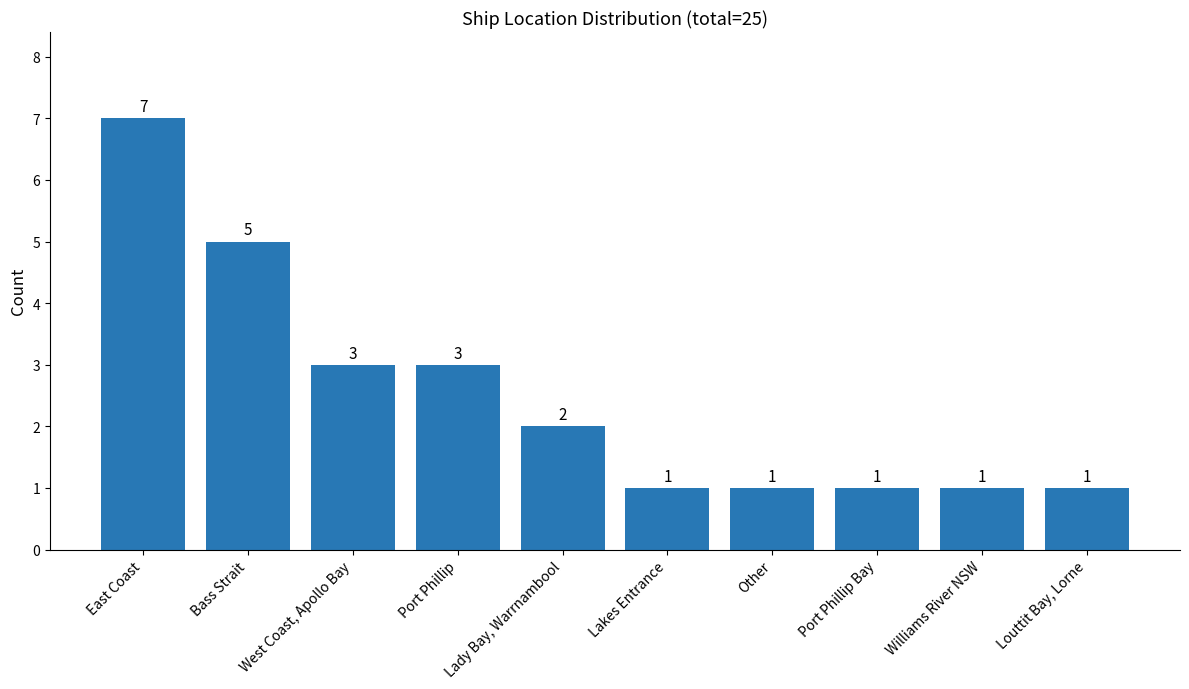

True or false: the data shows 3 at Lady Bay, Warrnambool.

False